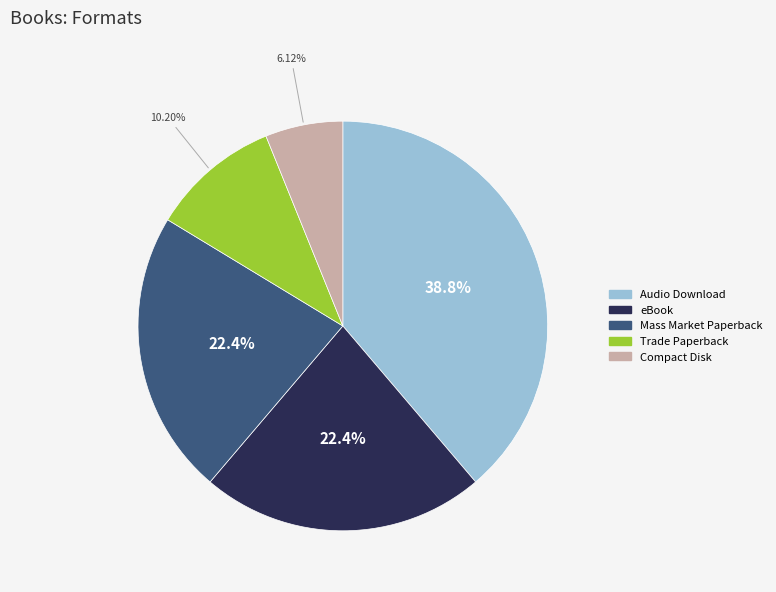

Is there a majority slice in this chart?

No